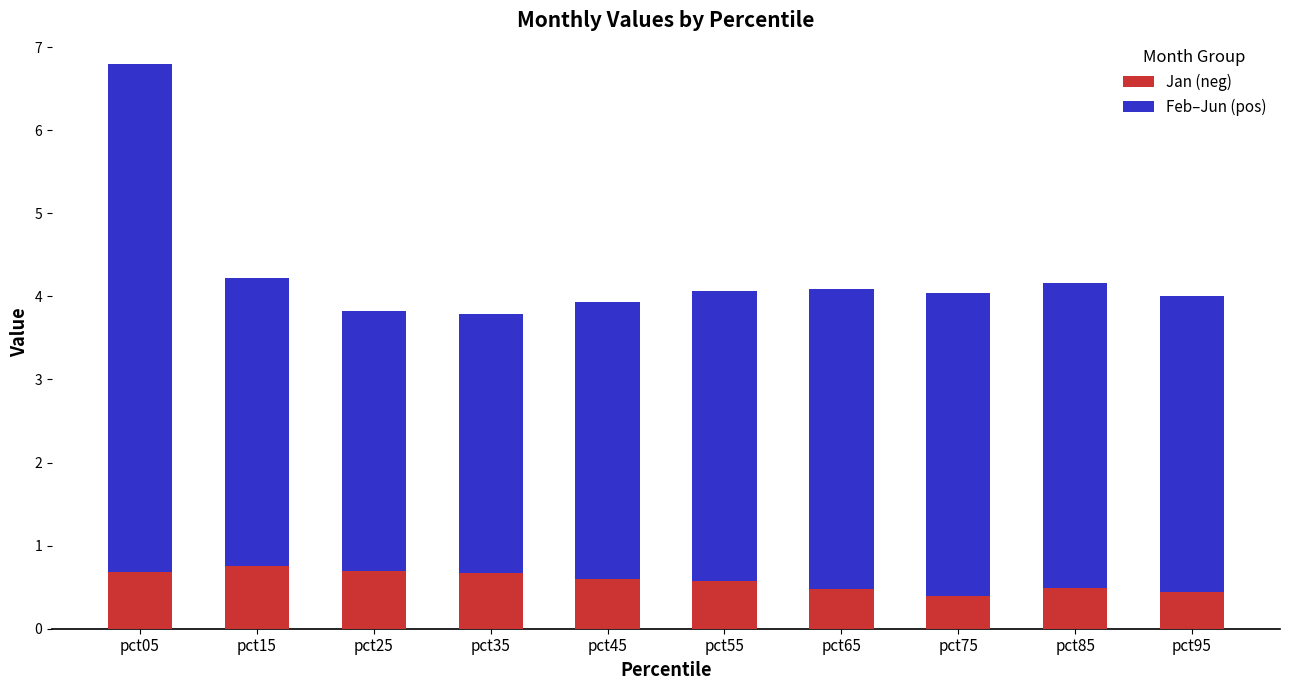

The Jan (neg) series shows 0.3 at pct35. True or false?

False